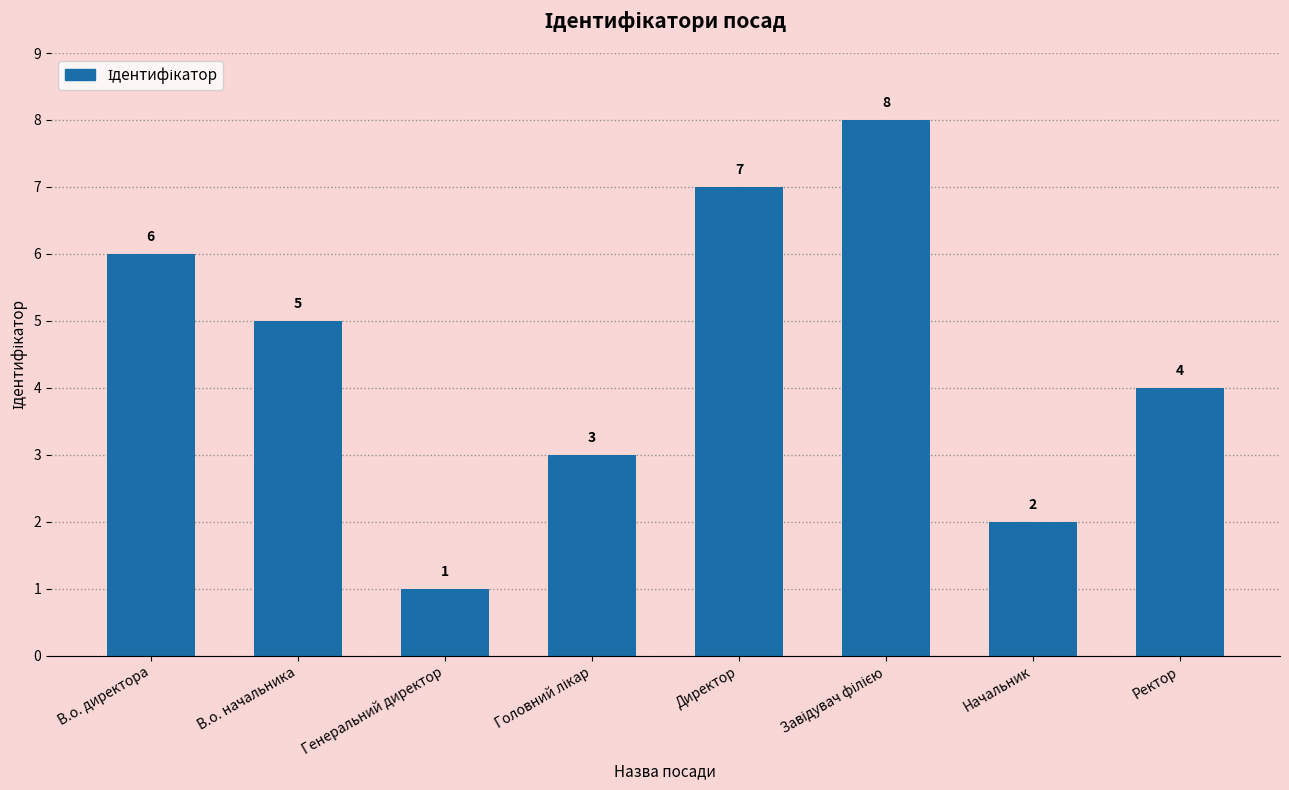

Reading left to right, transcribe all the data shown in this chart.

6	5	1	3	7	8	2	4